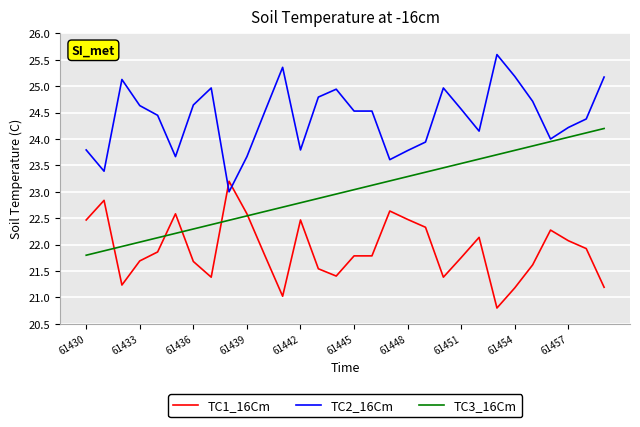

Rank the series by their average value, from lowest to highest.

TC1_16Cm, TC3_16Cm, TC2_16Cm